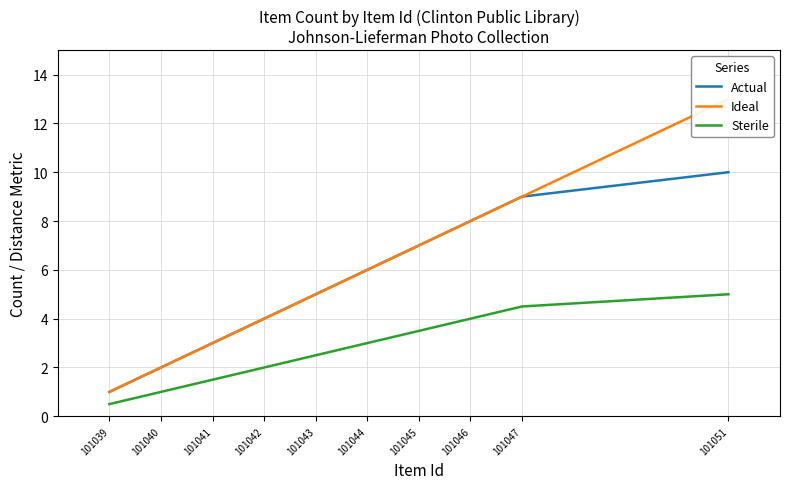

What is the spread (max minus min) of values at 101047?

4.5